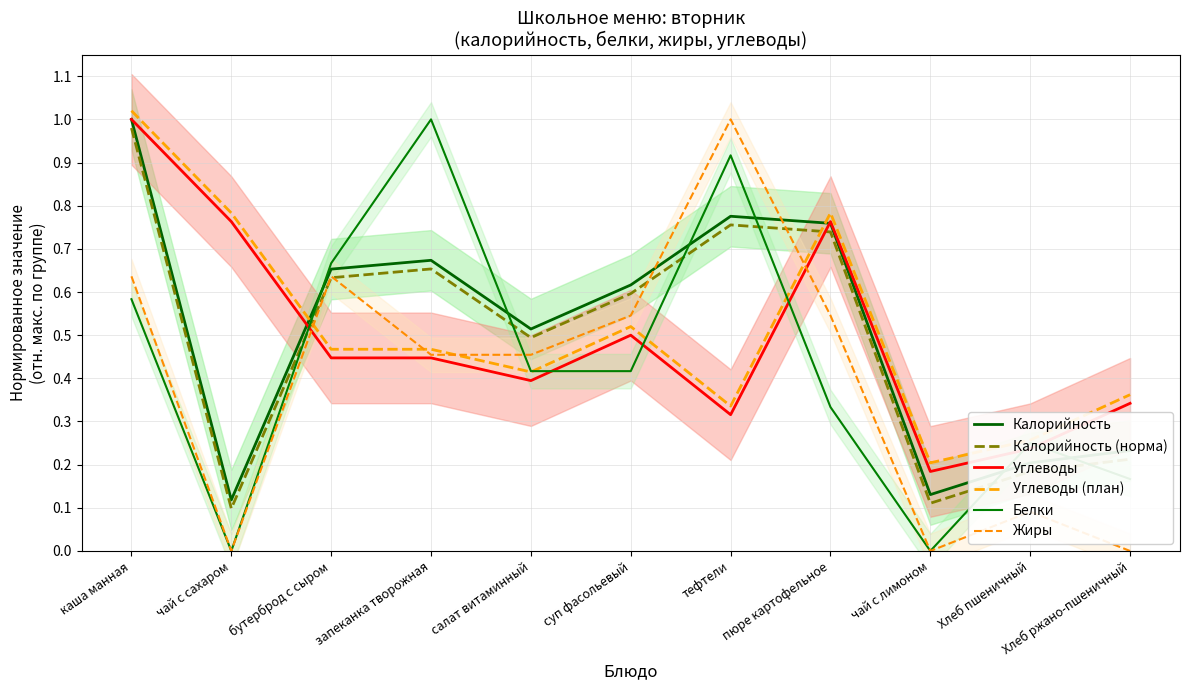

How many data points in Жиры are above 0?

8